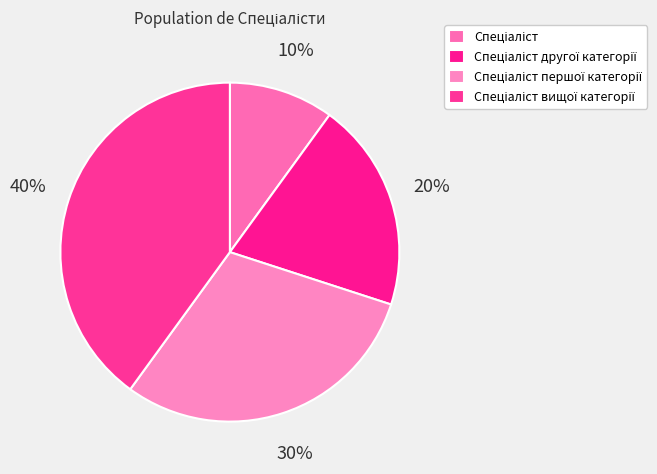

The Спеціаліст другої категорії slice represents 33% of the pie. True or false?

False